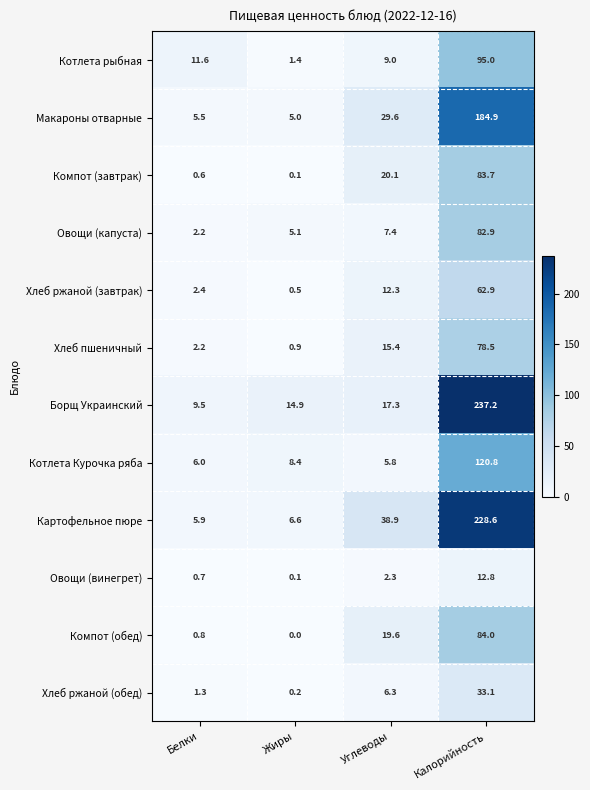

How many values in the Овощи (капуста) series are below 7?

2